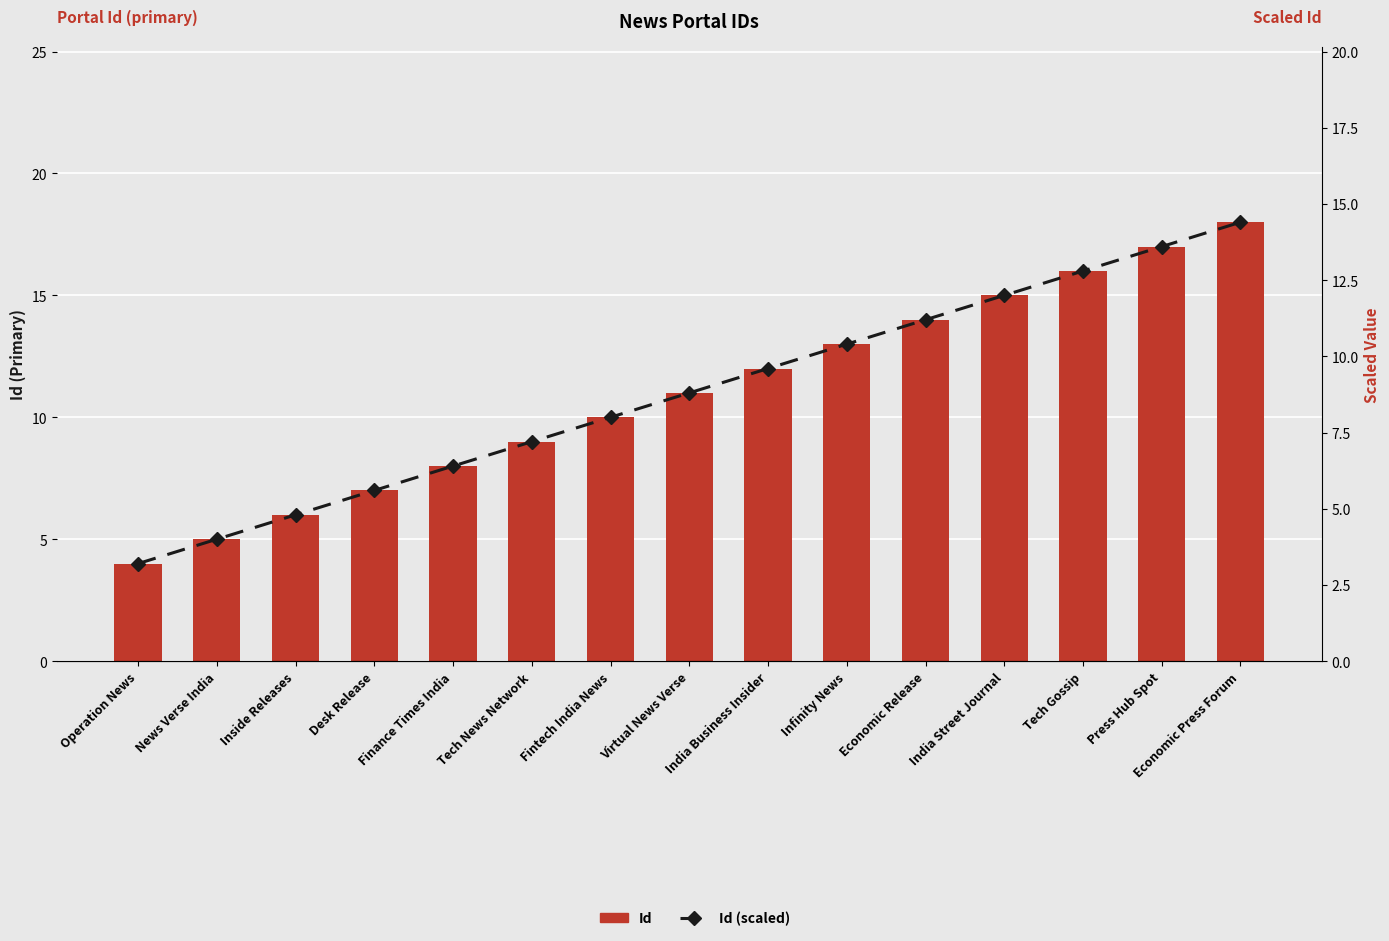

What is the maximum value shown in the chart?

18.0